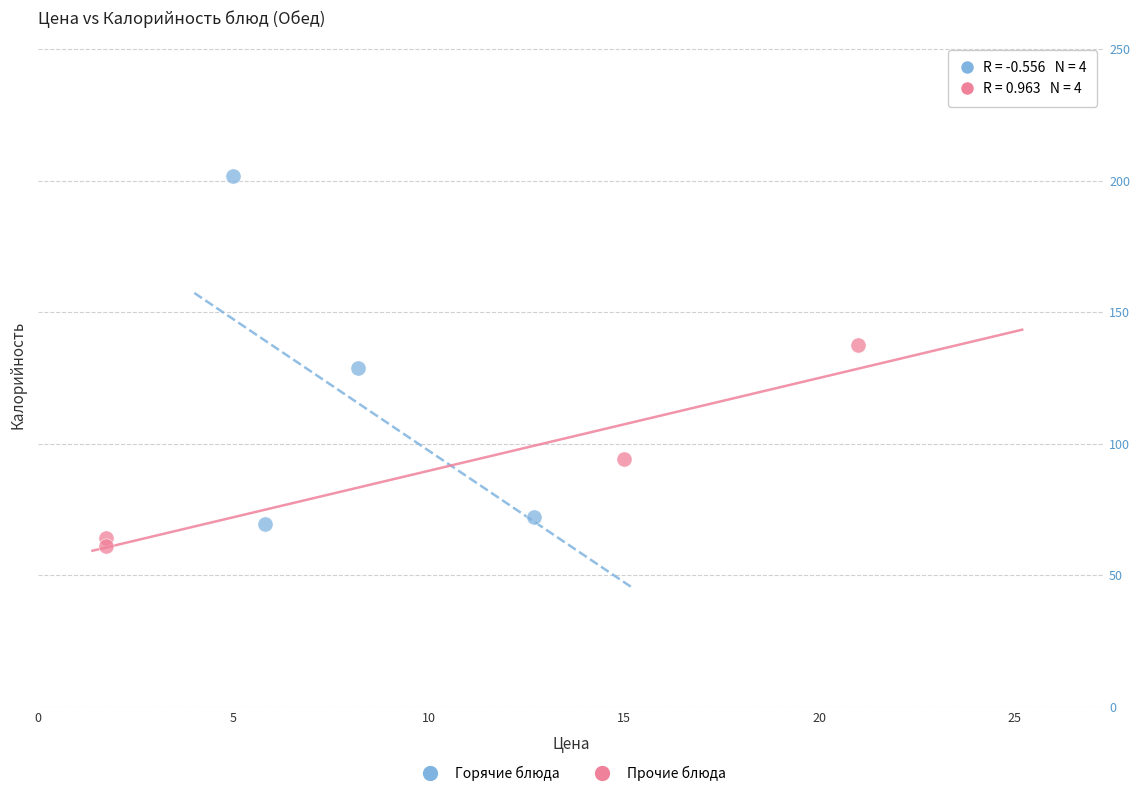

Which series has the widest spread of Y values?

Горячие блюда